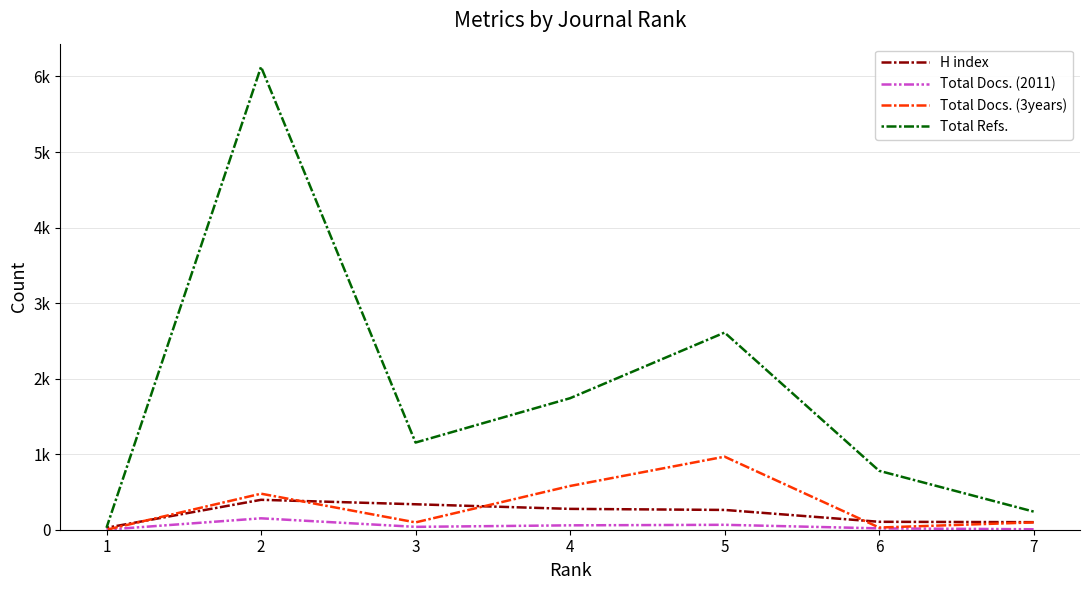

Reading left to right, extract all data points from this chart.

H index: 7=100	6=105	5=262	4=276	3=337	2=396	1=26
Total Docs. (2011): 7=6	6=18	5=65	4=58	3=38	2=151	1=1
Total Docs. (3years): 7=97	6=29	5=967	4=579	3=97	2=477	1=0
Total Refs.: 7=240	6=780	5=2610	4=1741	3=1154	2=6128	1=26